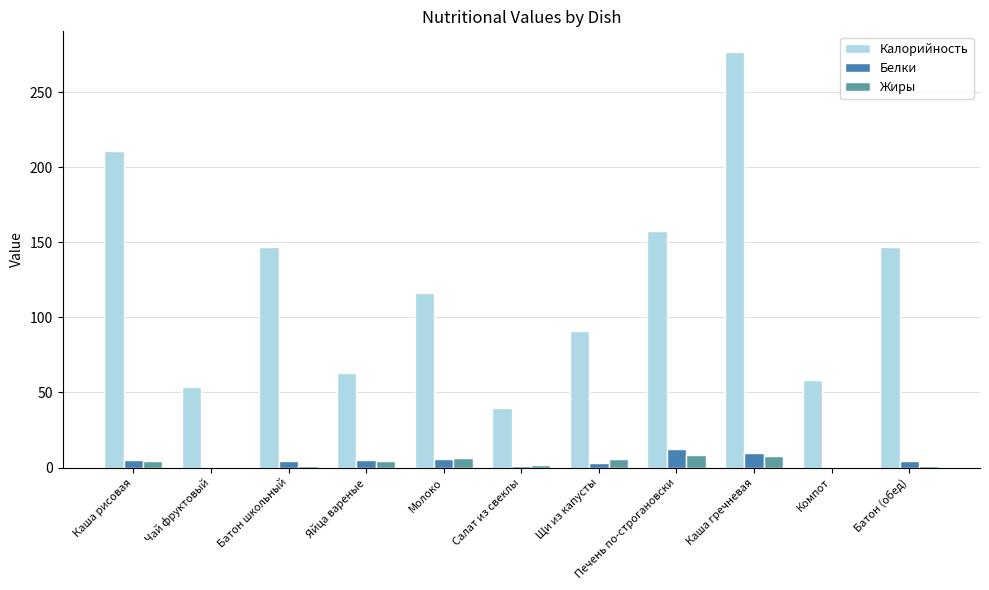

Are the bars grouped side by side (vs. stacked)?

Yes